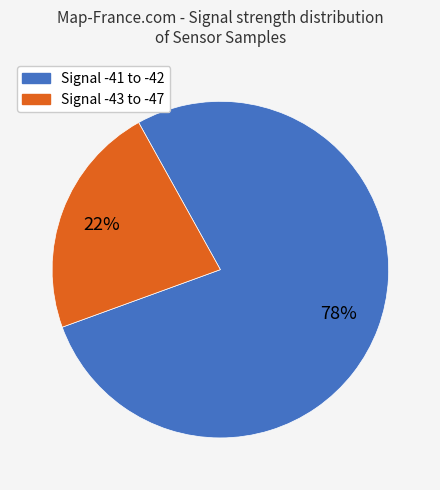

To the nearest percent, what is the average slice percentage?

50%